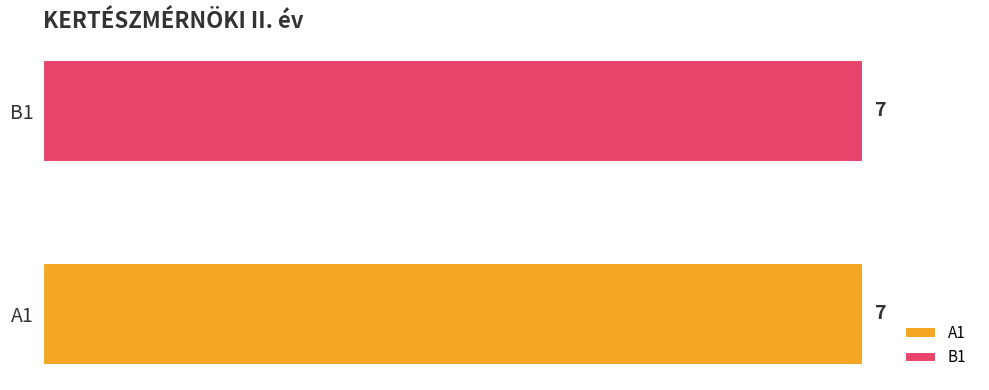

What is the label of the 2nd bar from the left?

B1